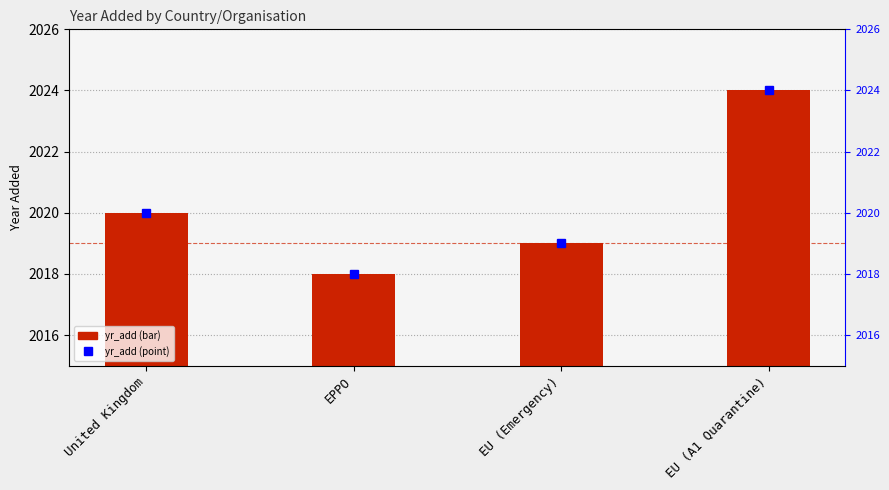

Is it true that yr_add (marker) equals 2020 at United Kingdom?

True